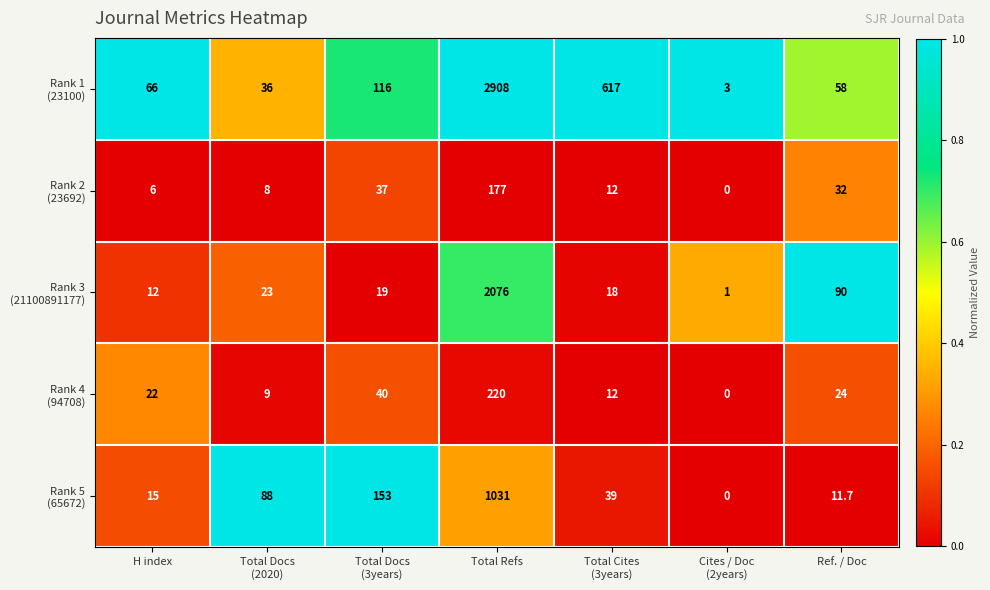

Which category has the lowest value across all series?

Cites / Doc
(2years)